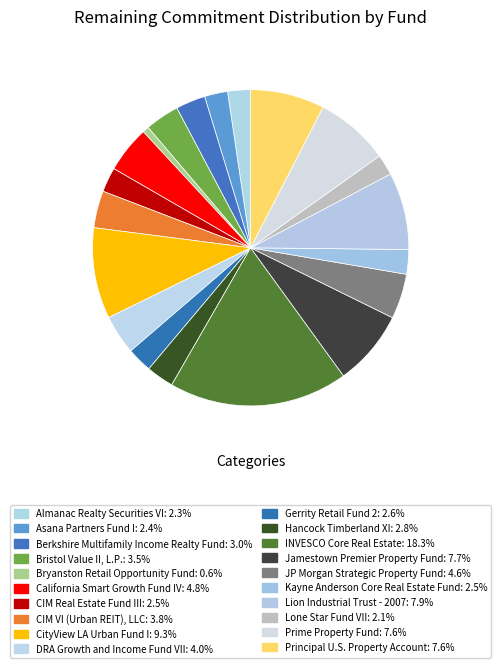

Which slice is the smallest?

Bryanston Retail Opportunity Fund